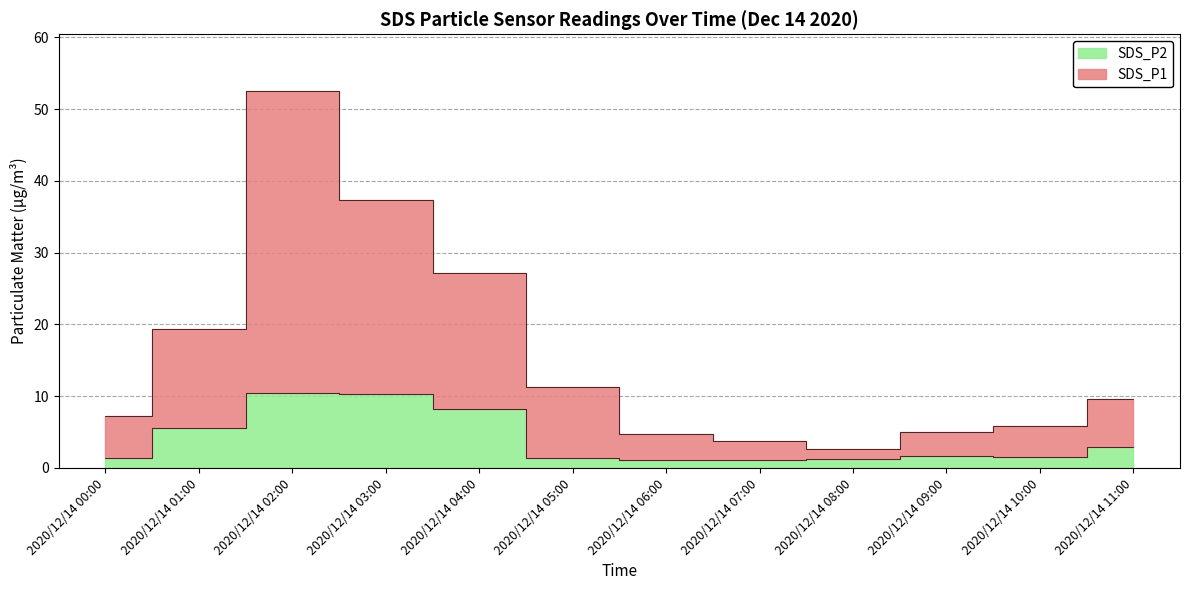

What is the highest value of the SDS_P2 series?

10.4